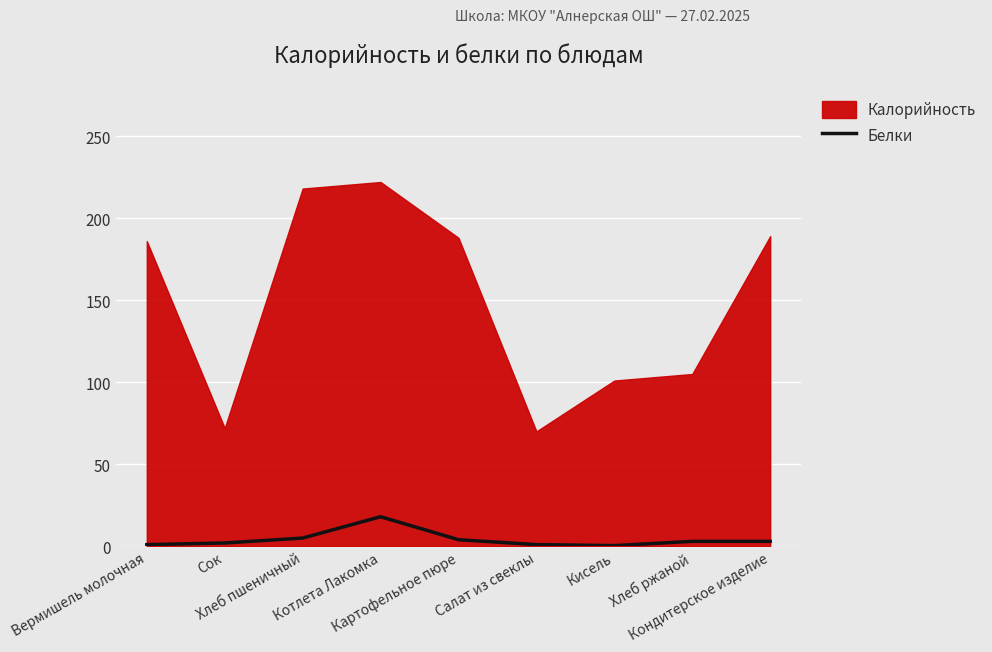

Where is the first local maximum?

Котлета Лакомка